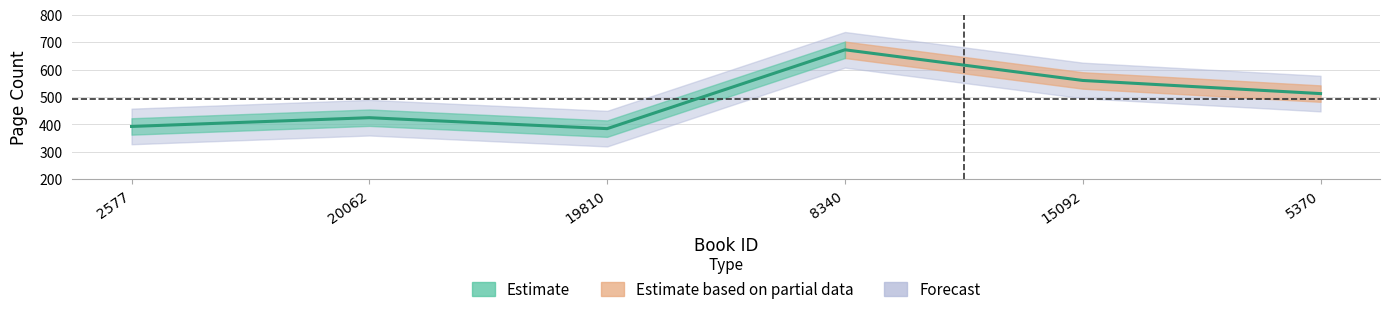

Reading right to left, transcribe all the data shown in this chart.

512	560	672	384	424	392